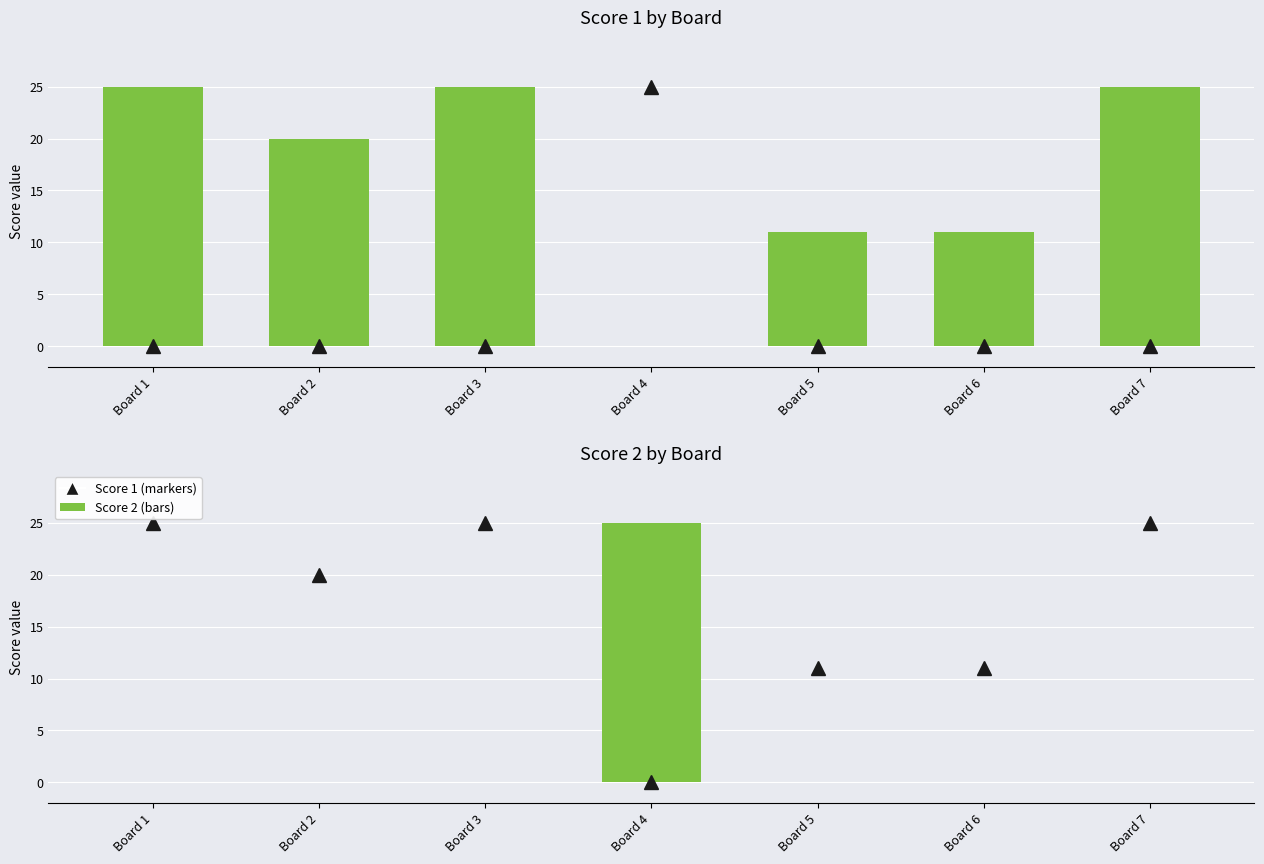

Reading left to right, list all the values displayed in this chart.

Score 2: 0	0	0	25	0	0	0
Score 1: 25	20	25	0	11	11	25